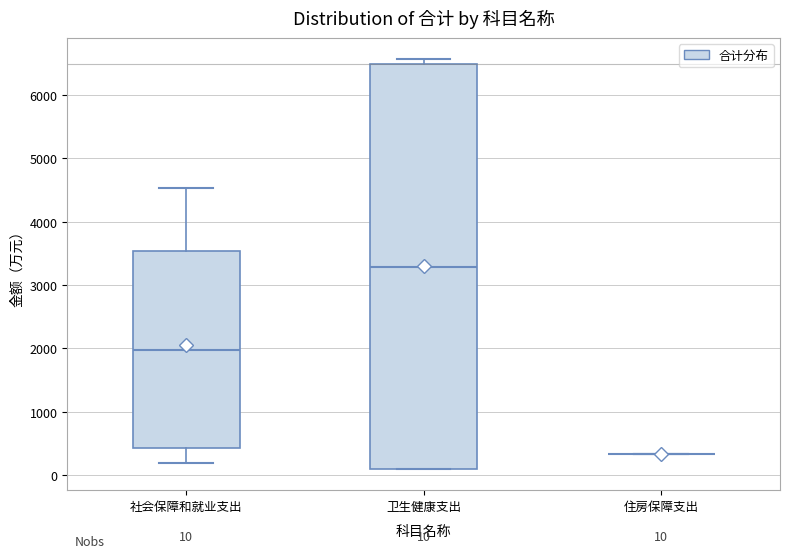

Which box is the tallest, from its lower edge to its upper edge?

卫生健康支出